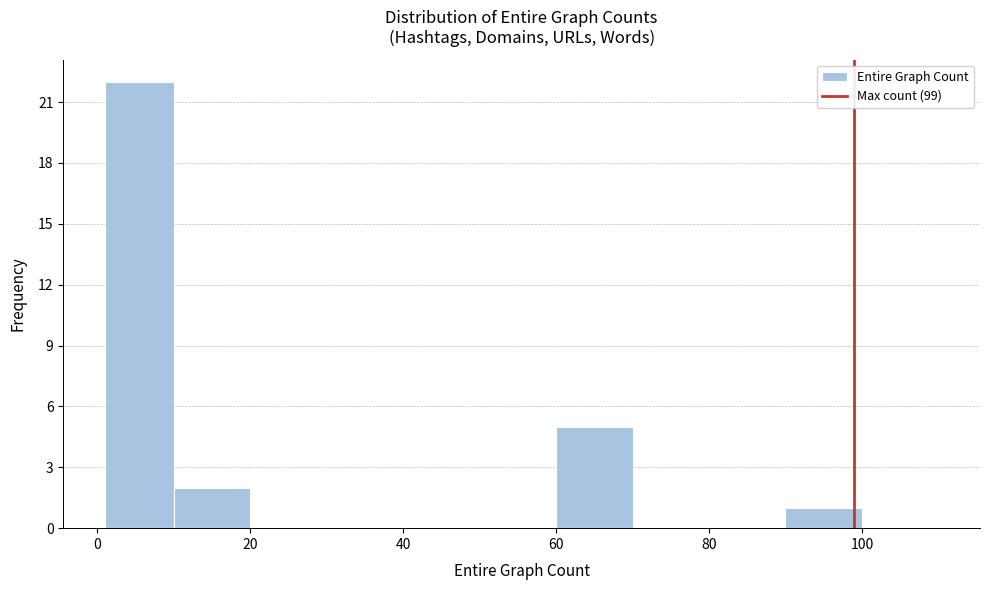

How tall is the bar that spans 90 to 100 on the x-axis? Neither the bar edges nor the heights are printed on the chart, so give them approximately, as read against the axes.

1